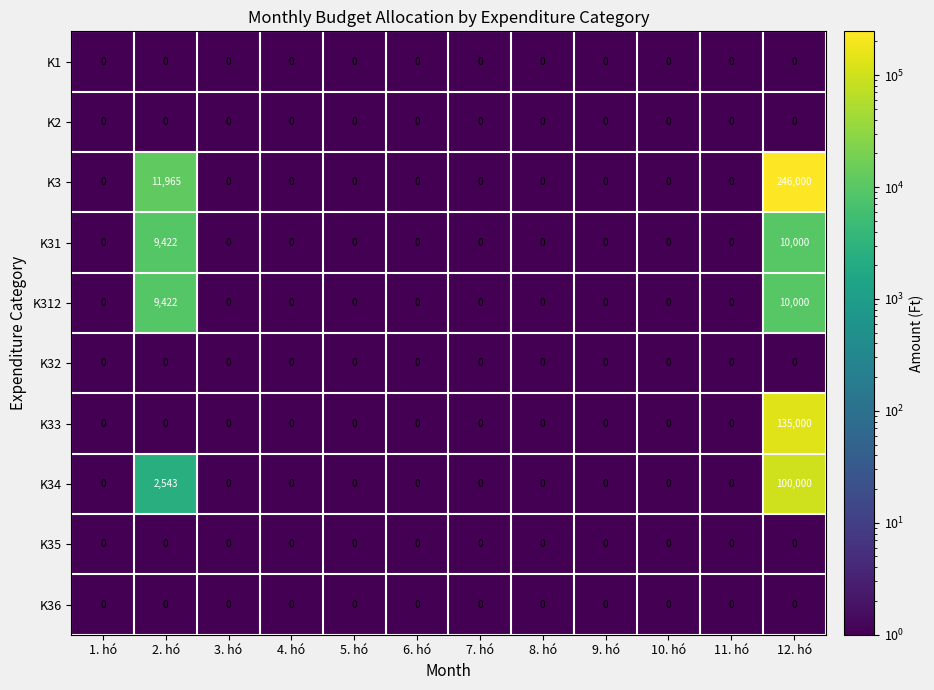

The value of K34 at 8. hó is 37062. True or false?

False